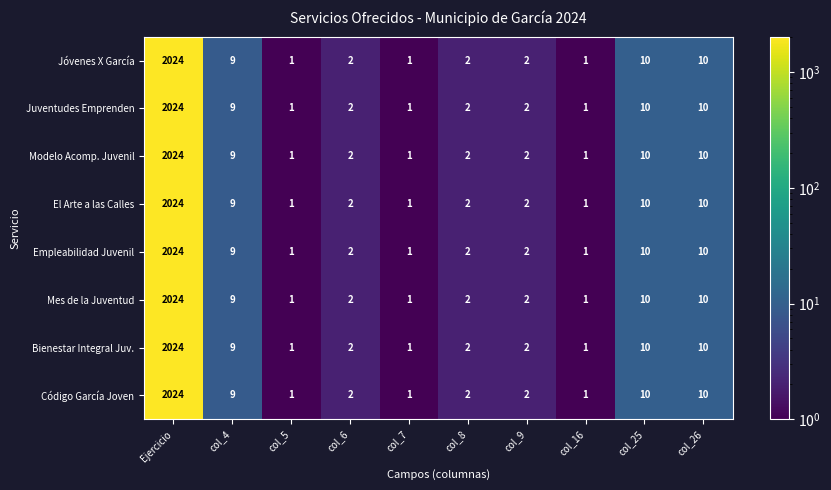

Where does the Mes de la Juventud series first go above 2?

Ejercicio